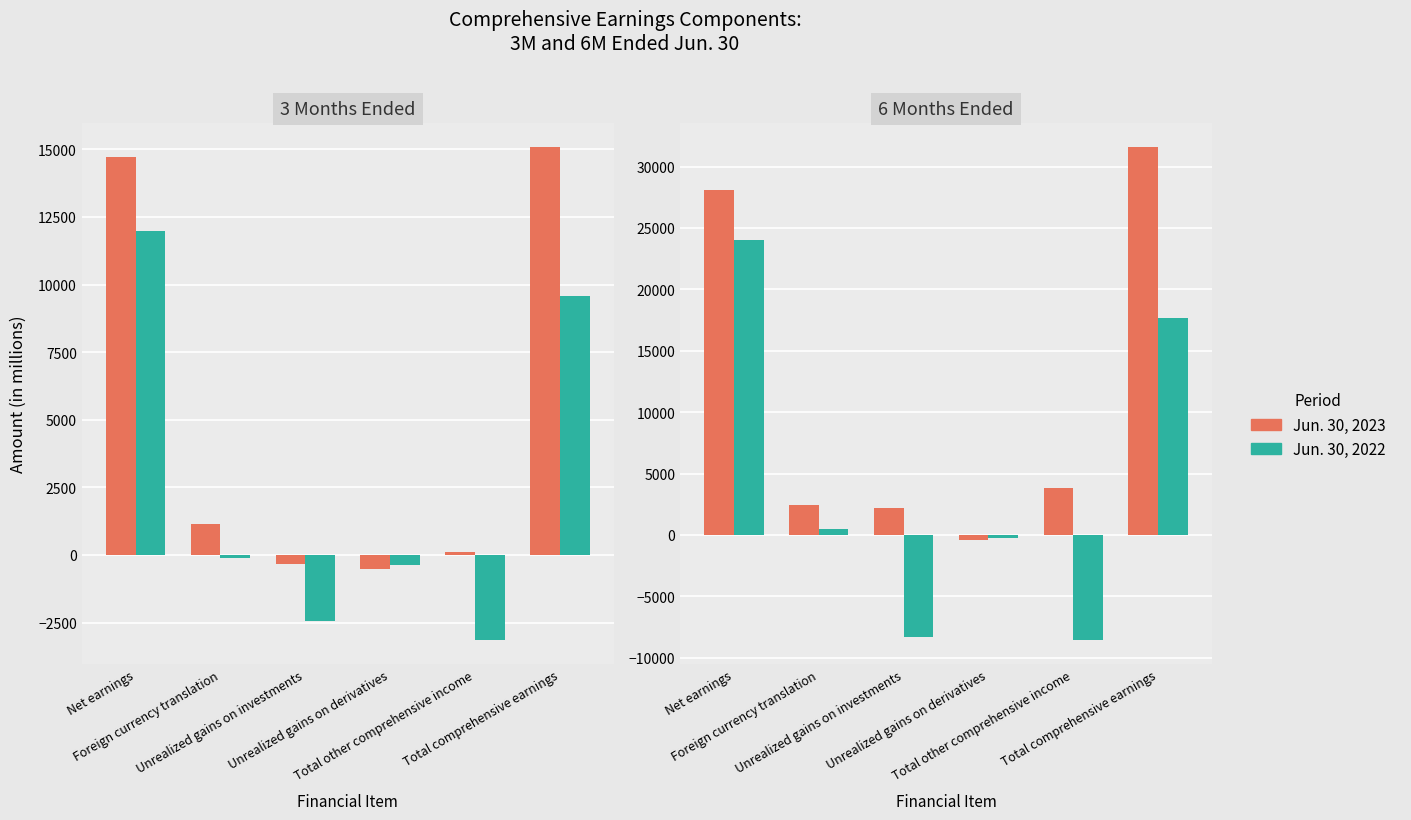

What is the label of the 5th bar from the right?

Foreign currency translation